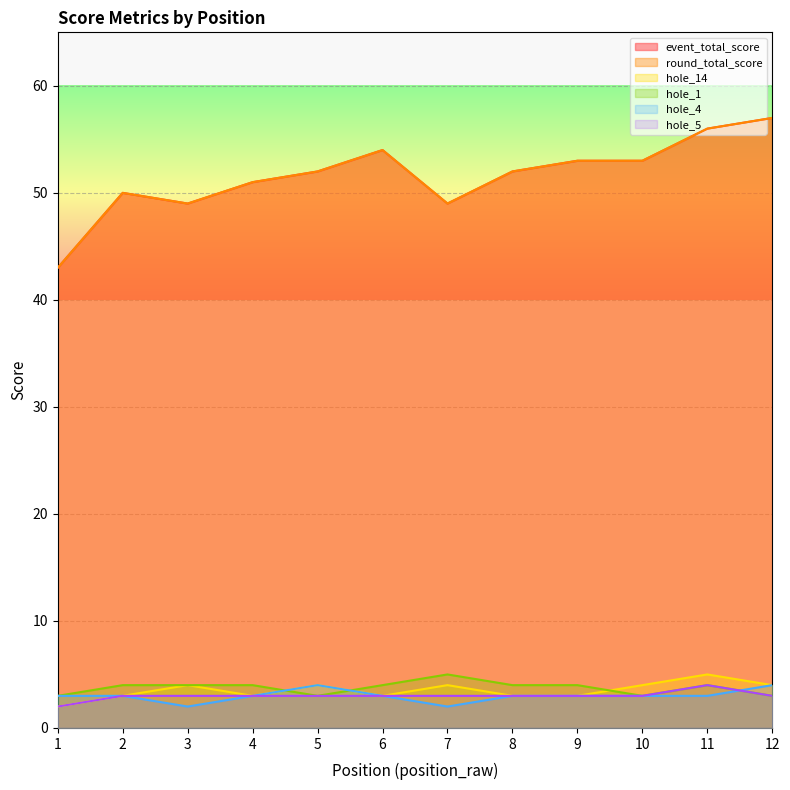

True or false: round_total_score and hole_5 intersect in this chart.

False